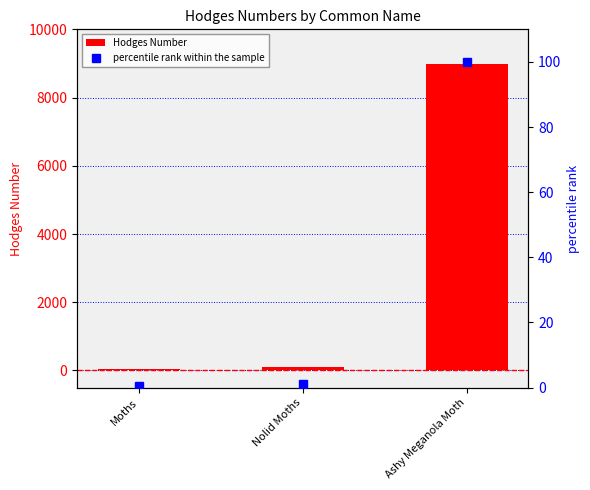

Reading left to right, transcribe all the data shown in this chart.

Hodges Number: Moths=29.0	Nolid Moths=93.4	Ashy Meganola Moth=8983.2
percentile rank within the sample: Moths=0.3	Nolid Moths=1.0	Ashy Meganola Moth=100.0